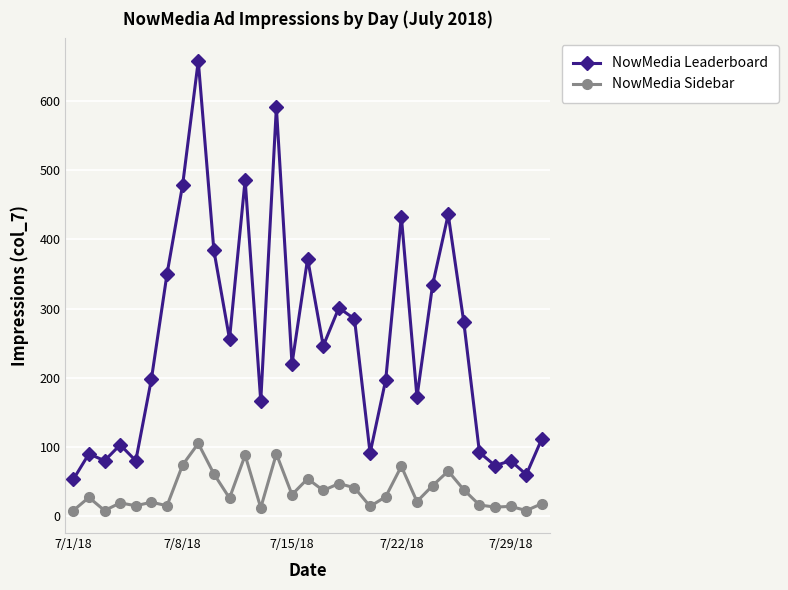

Rank the series by their maximum value, from highest to lowest.

NowMedia Leaderboard, NowMedia Sidebar